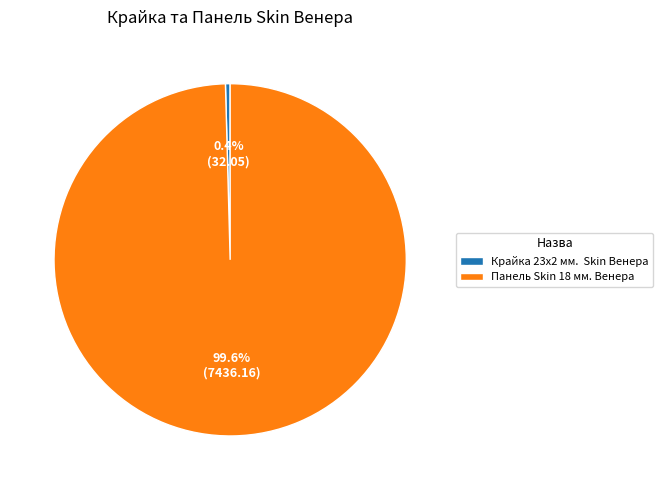

Which category has the biggest portion of the pie?

Панель Skin 18 мм. Венера